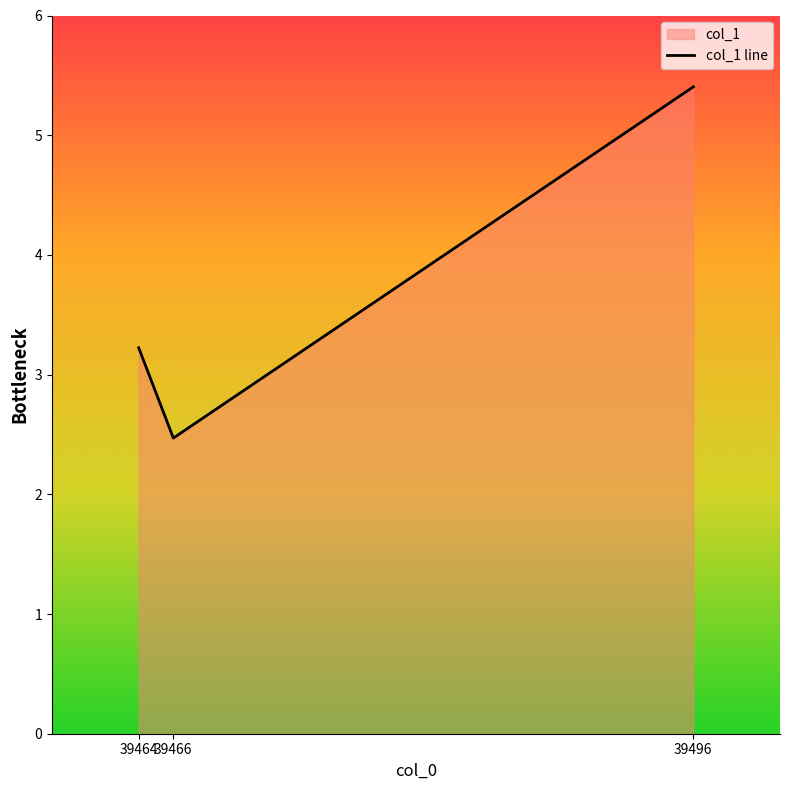

Reading left to right, what are all the values shown in this chart?

39464=3.2	39466=2.5	39496=5.4